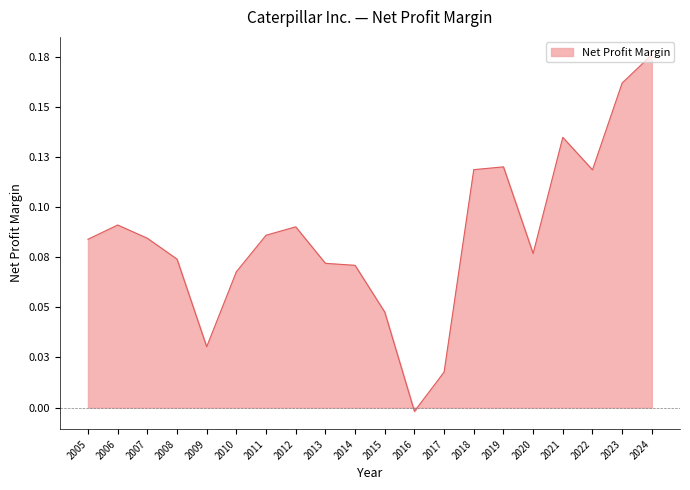

Reading left to right, transcribe all the data shown in this chart.

0.1	0.1	0.1	0.1	0.0	0.1	0.1	0.1	0.1	0.1	0.0	-0.0	0.0	0.1	0.1	0.1	0.1	0.1	0.2	0.2